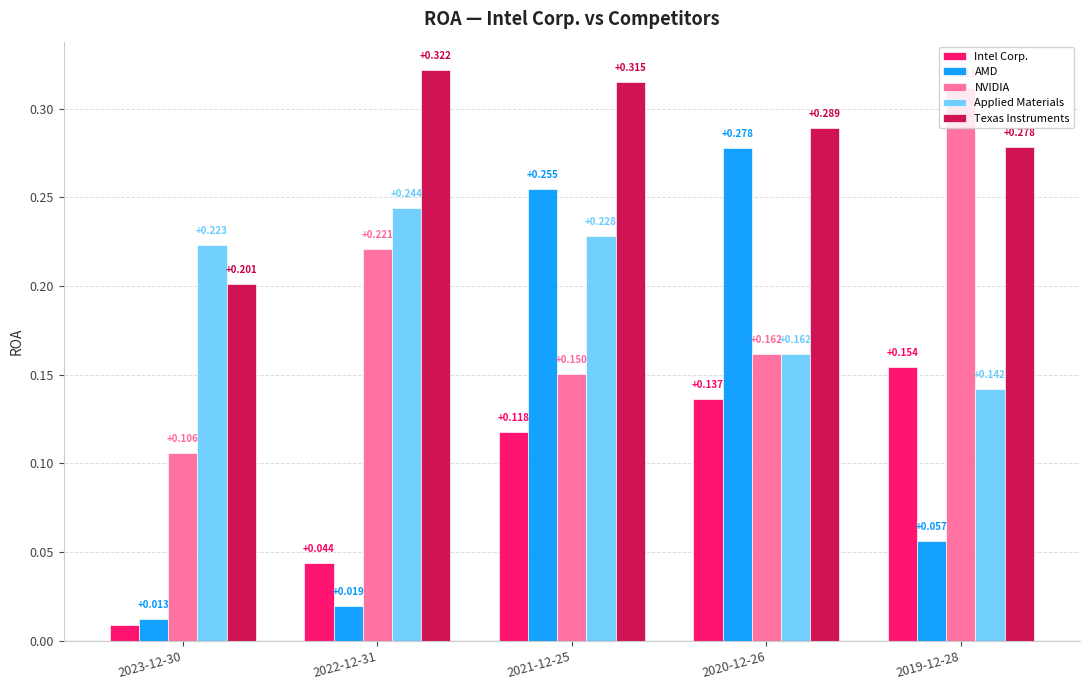

Which series has the largest range (max minus min)?

AMD